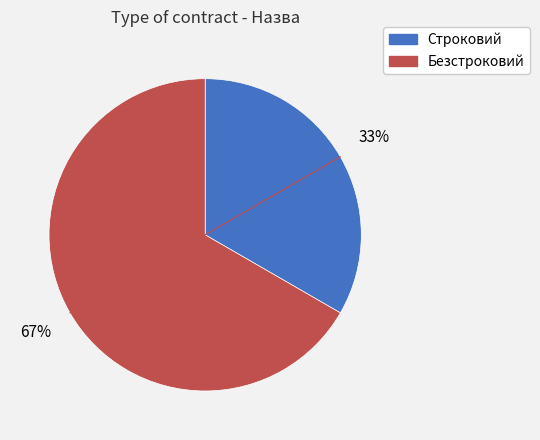

Rank the categories by value from highest to lowest.

Безстроковий, Строковий